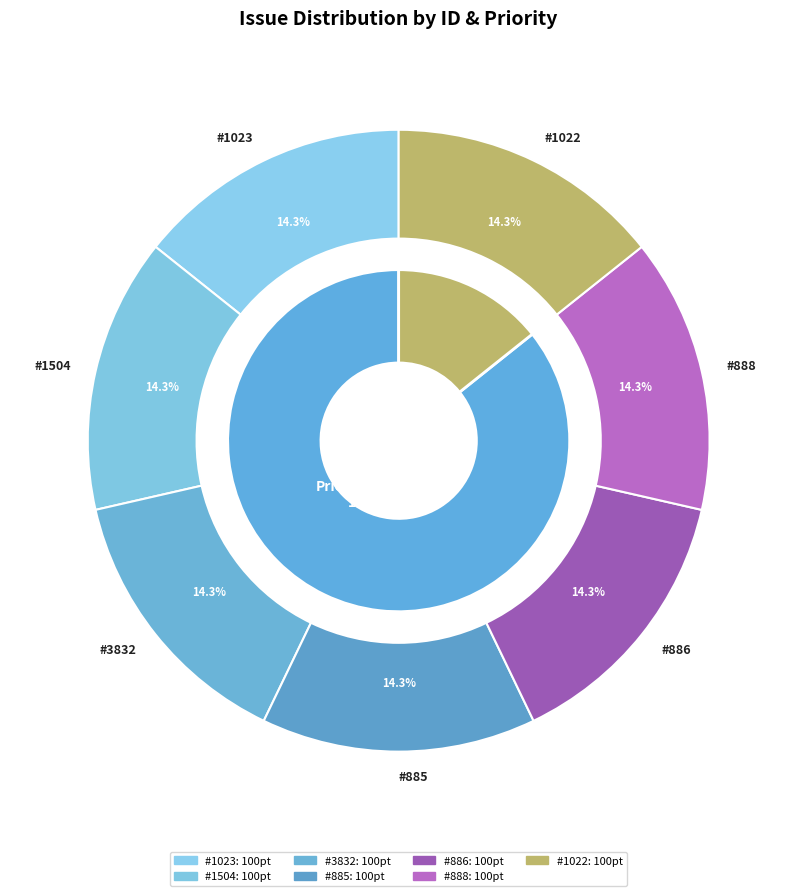

Count the number of slices in the pie.

8